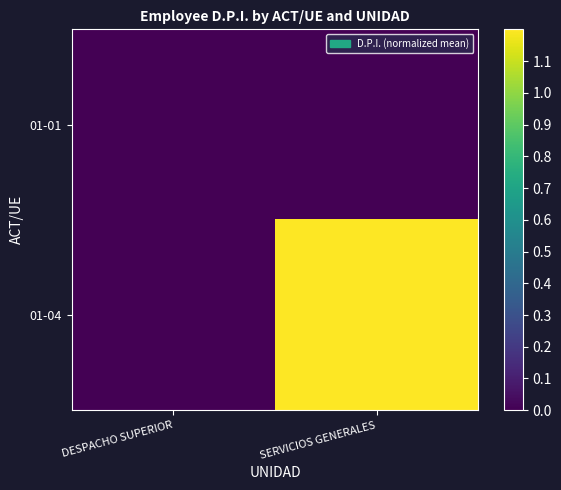

Rank the series by their maximum value, from highest to lowest.

01-04, 01-01